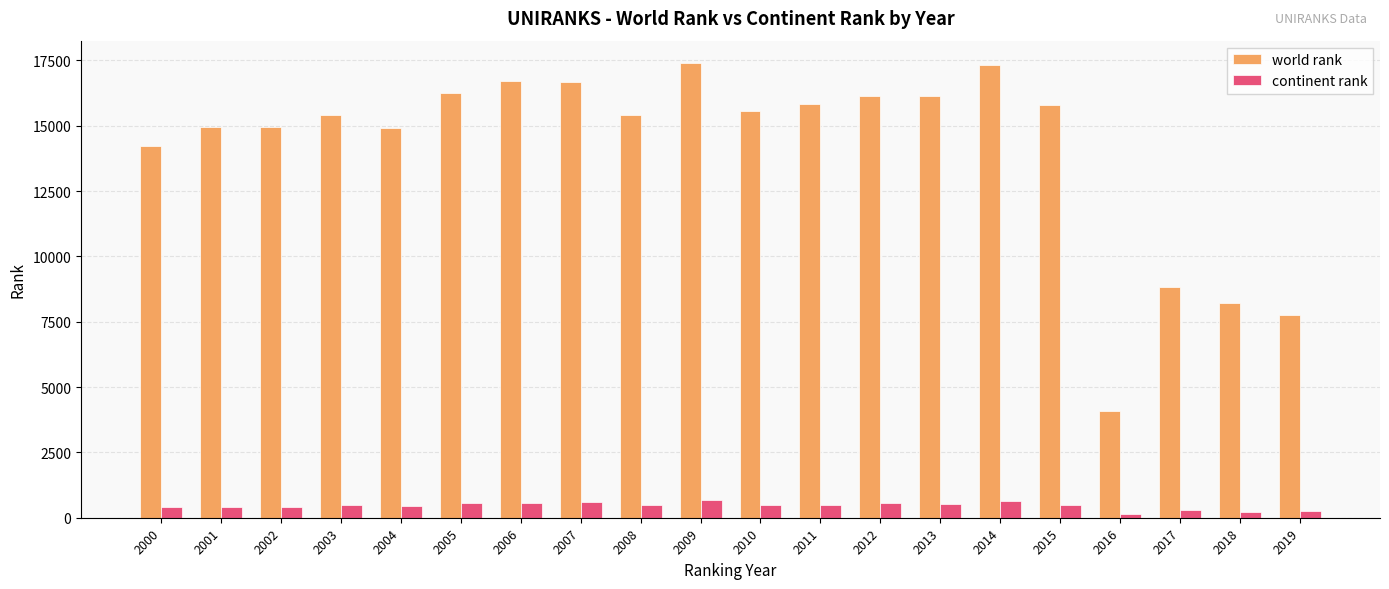

At how many categories does at least one series exceed 3557?

20